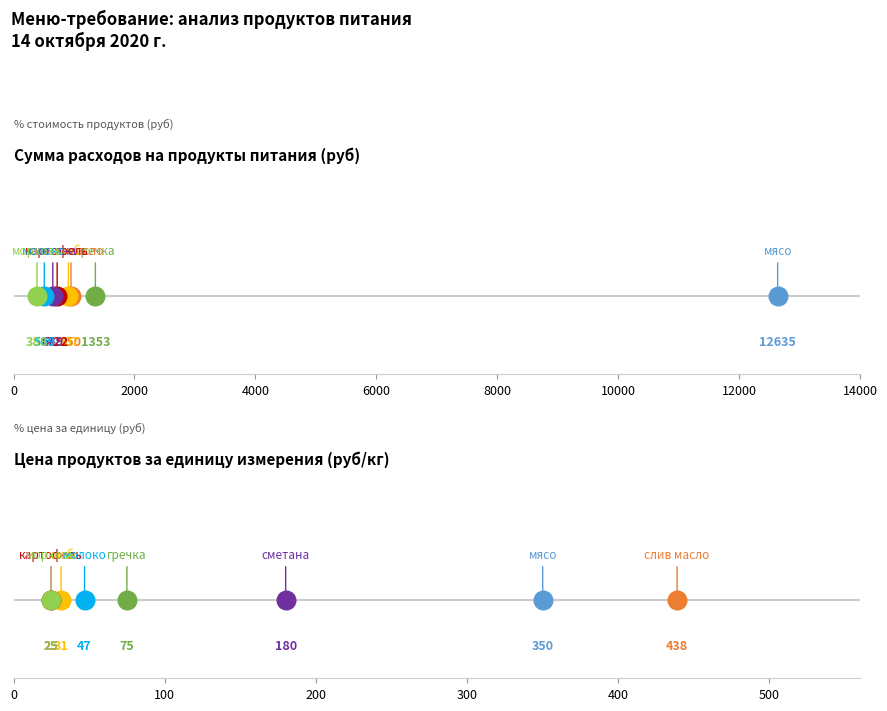

Which series reaches the maximum Y coordinate?

Сумма